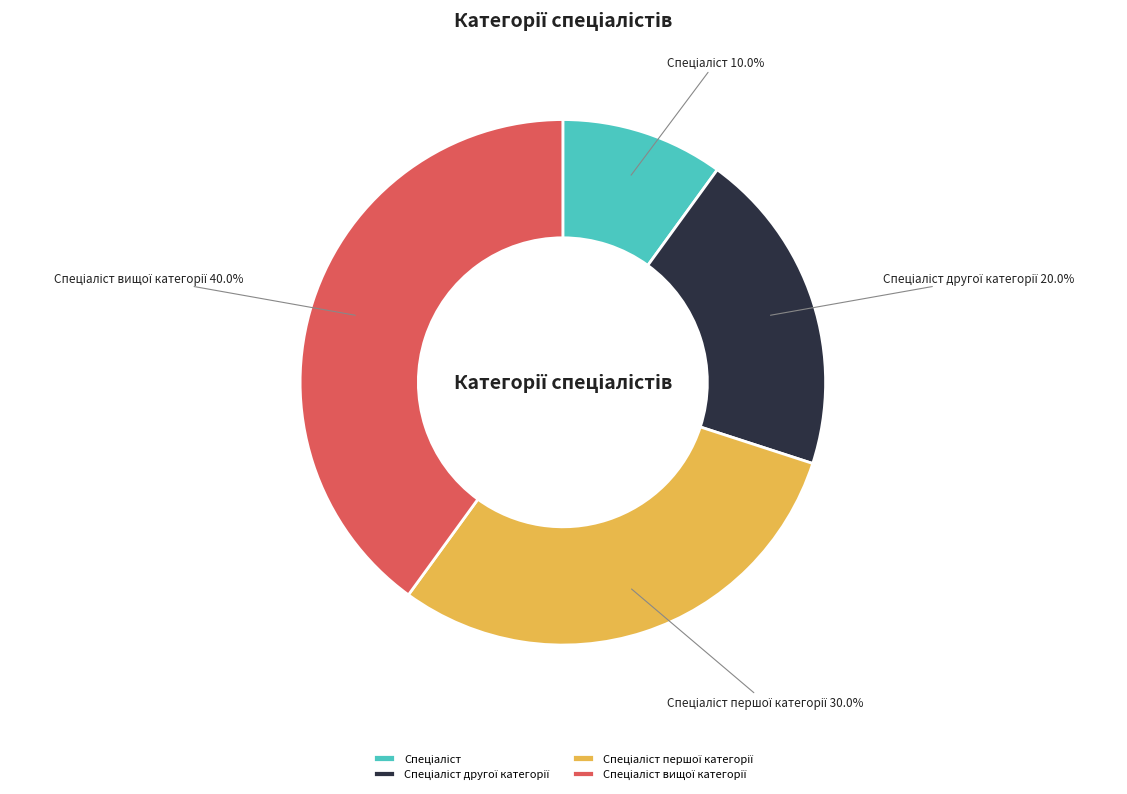

Does any single category account for the majority?

No